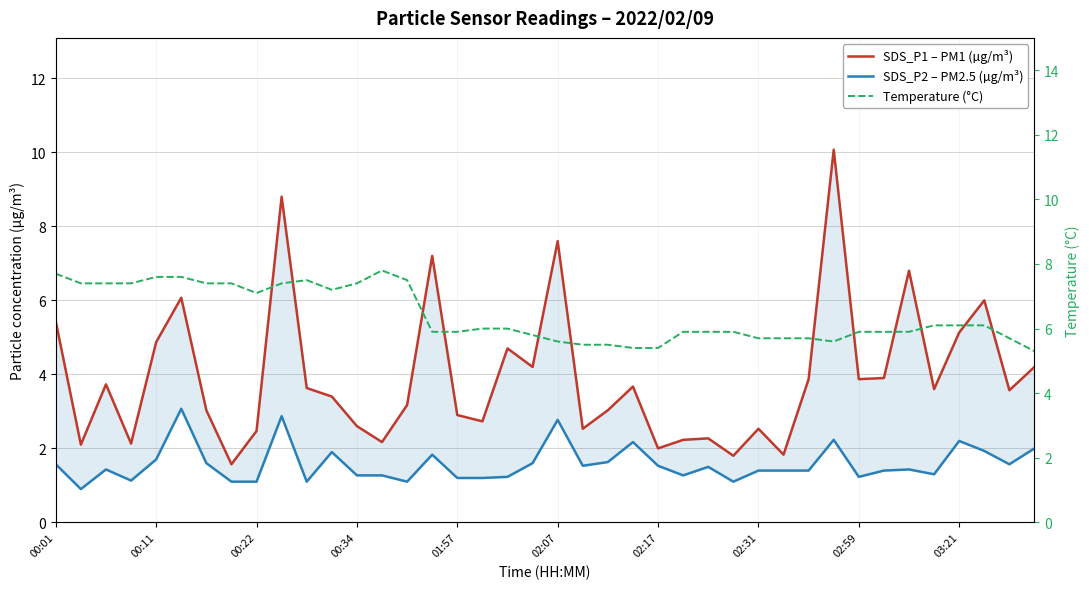

What is the difference between the highest and lowest values at 00:34?

6.3